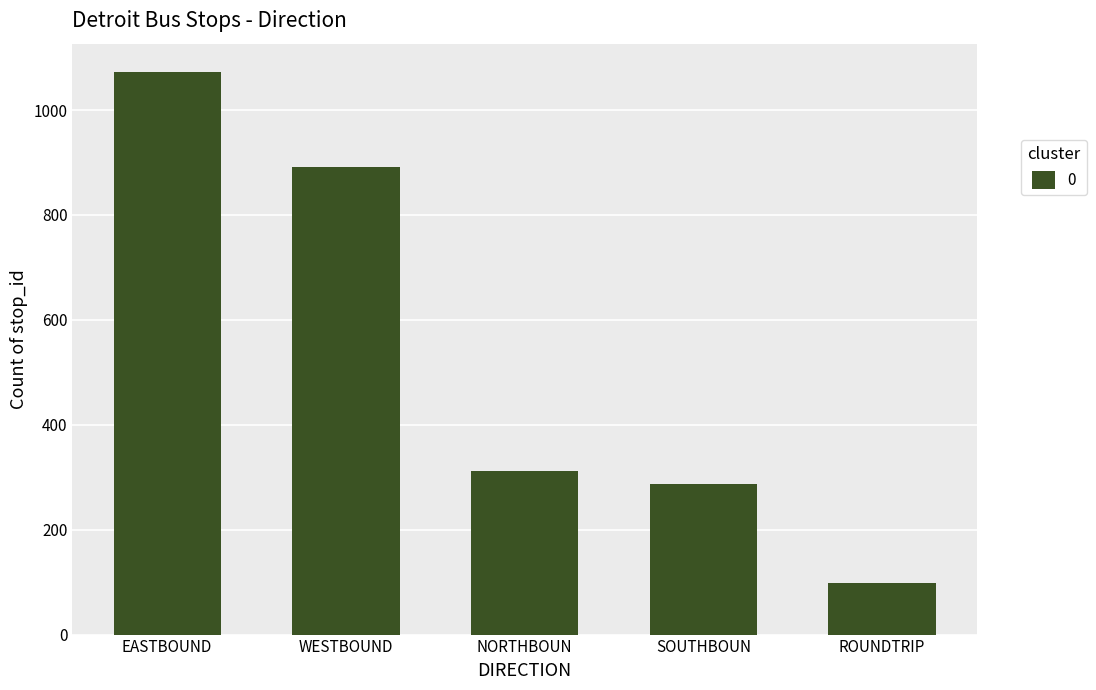

What is the label of the 1st bar from the right?

ROUNDTRIP